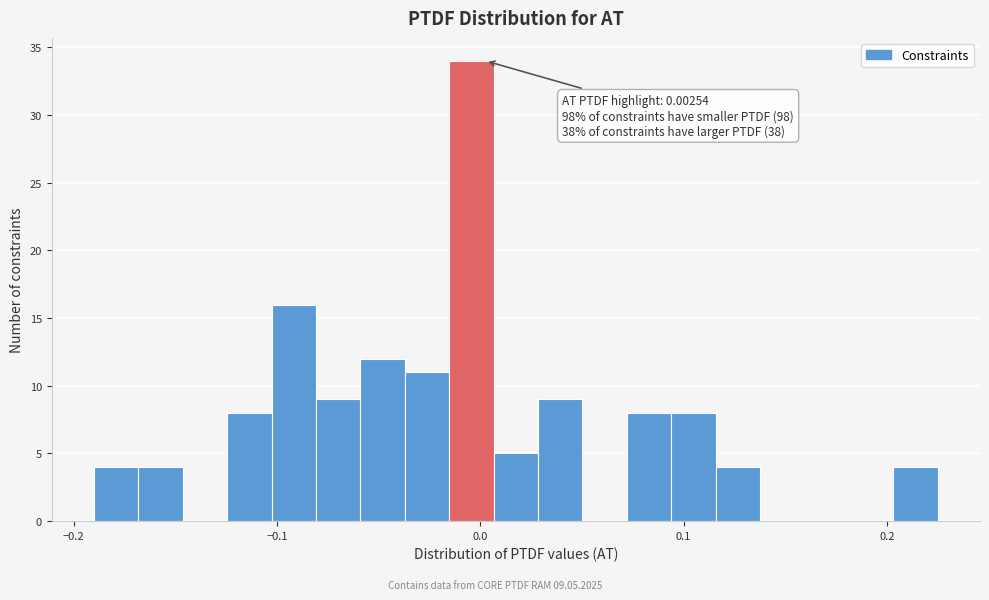

Around what value on the x-axis is the tallest bar? Give the approximate position of its centre, as read against the axis.

0.00